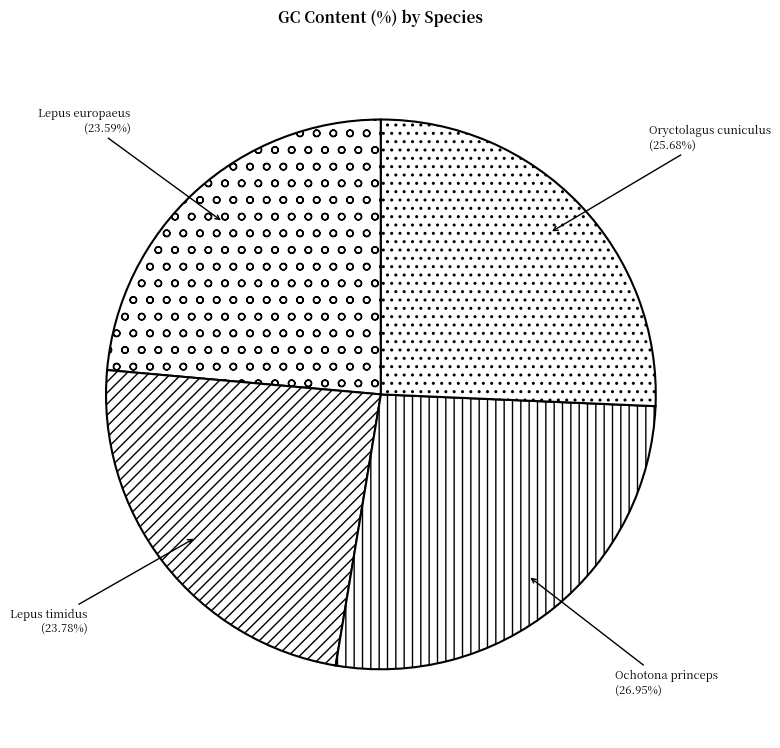

Does Ochotona princeps account for over 50% of the chart?

No